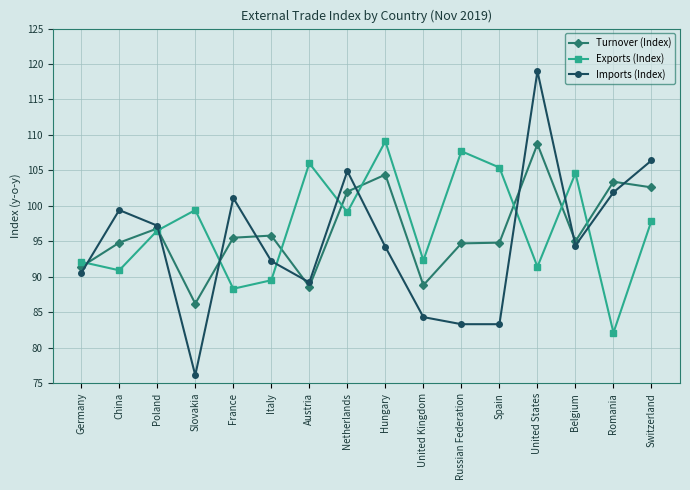

What is the difference between the second highest and second lowest values in the Turnover (Index) series?

15.8